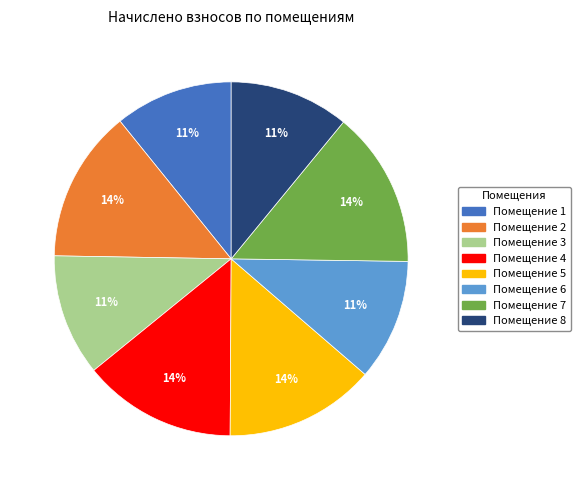

What percentage is the Помещение 6 slice, to the nearest percent?

11%